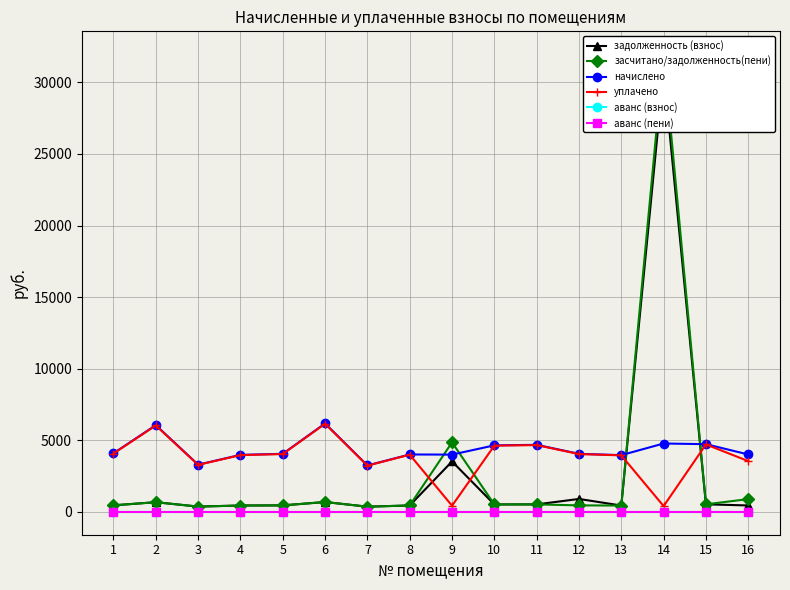

True or false: начислено and уплачено intersect in this chart.

False